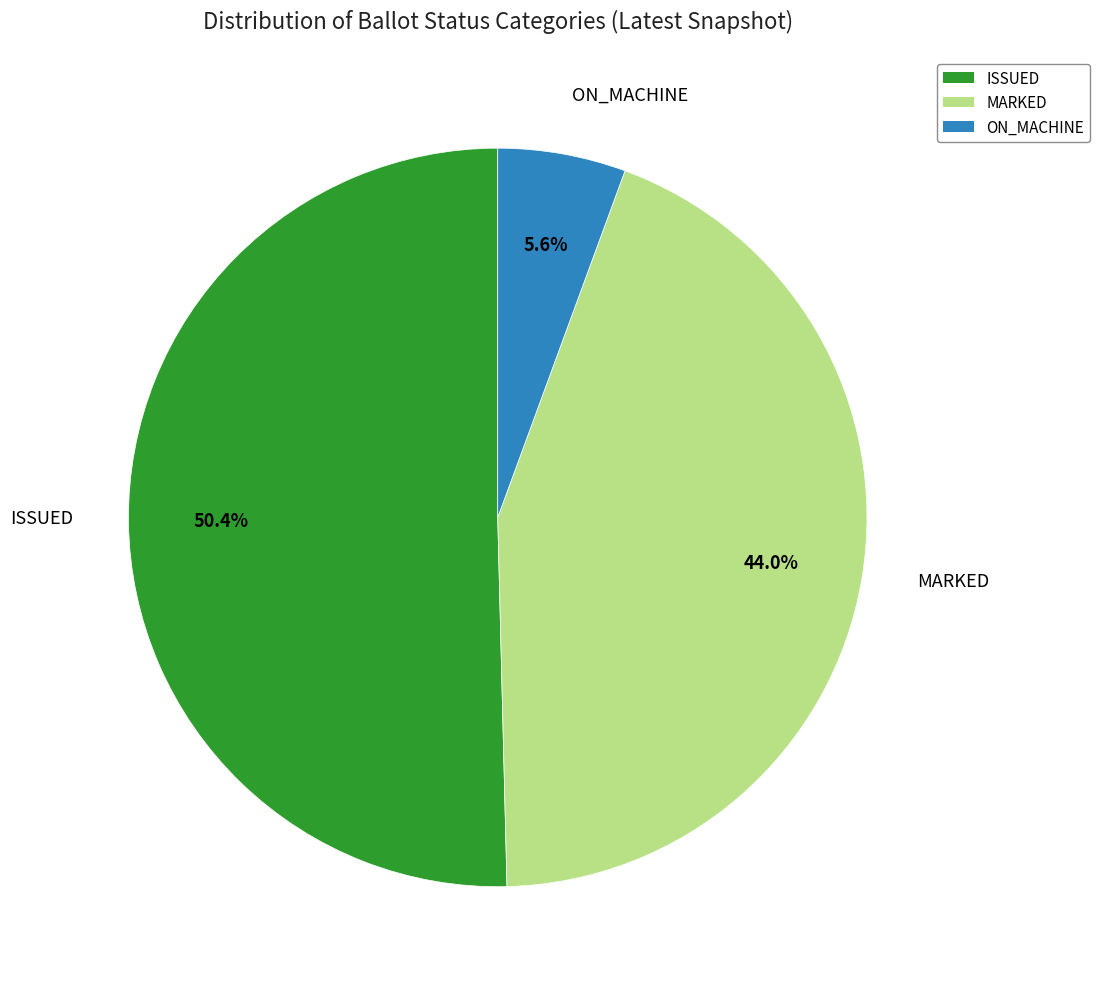

To the nearest percent, what portion does ISSUED represent?

50%